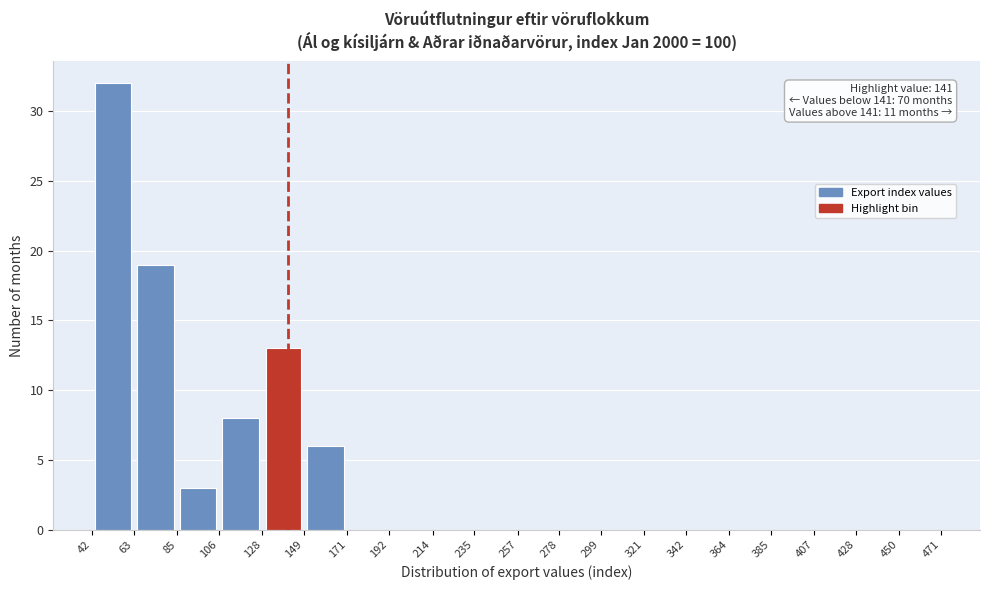

Over which range of the x-axis is the bar tallest?

42 to 63